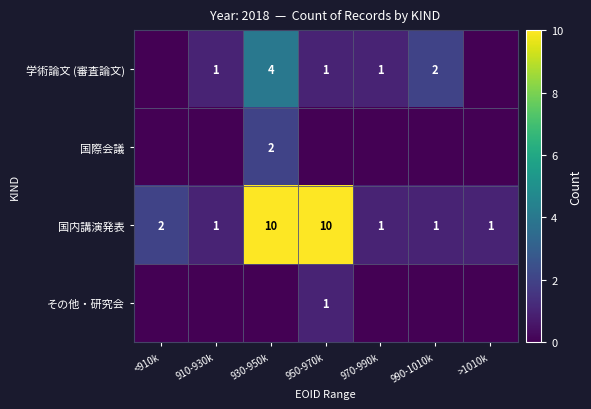

The value of 学術論文 (審査論文) at 990-1010k is 2. True or false?

True